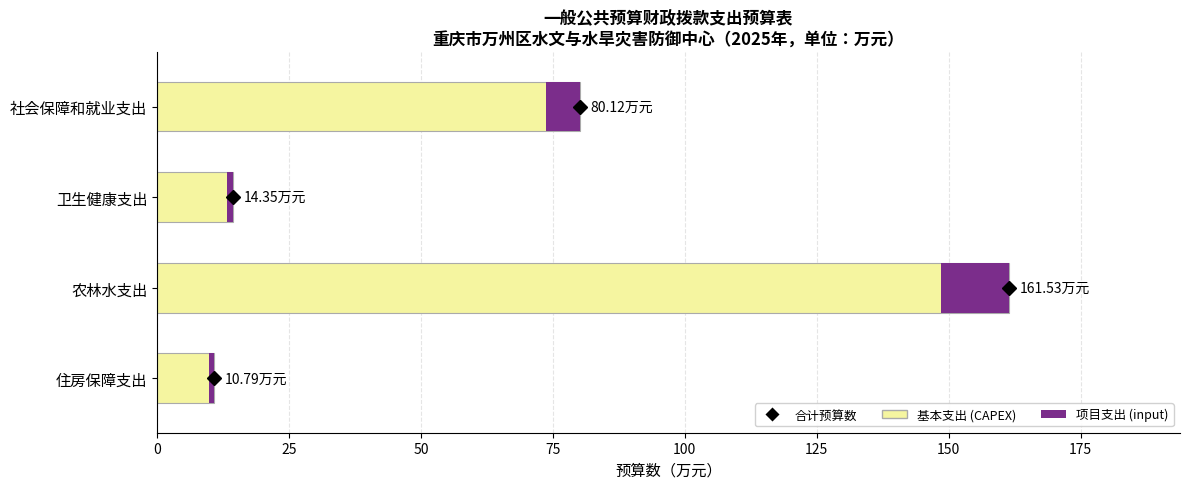

How many data points in 项目支出 are above 6?

2